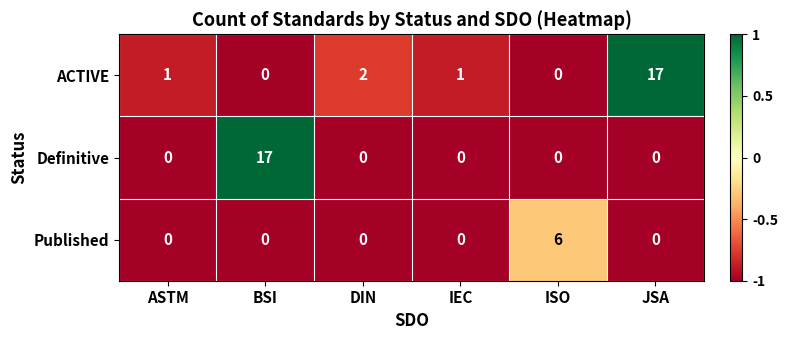

The Published series shows 3 at BSI. True or false?

False